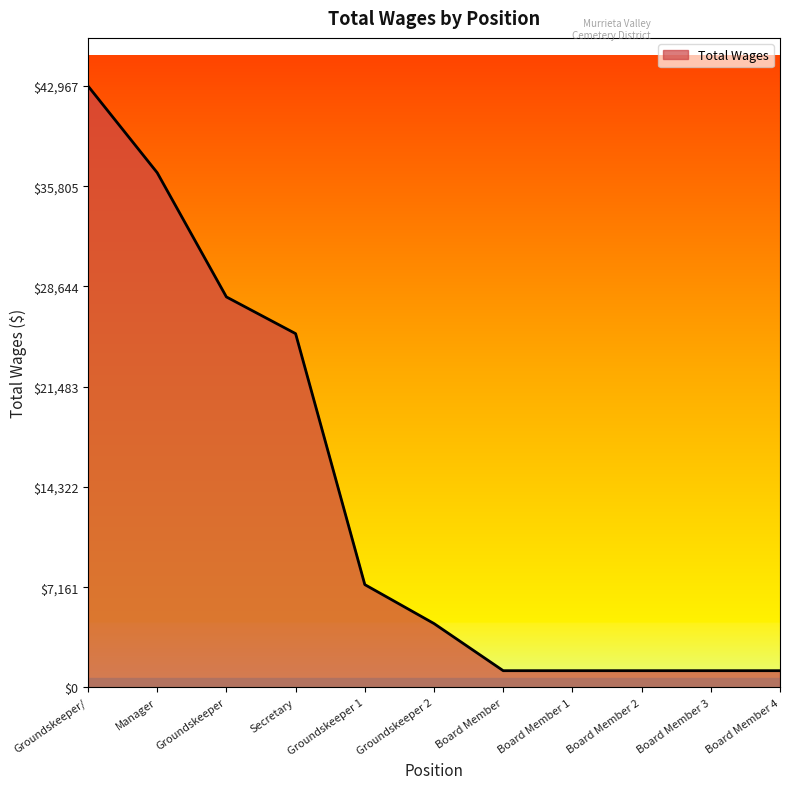

True or false: the data shows 34758 at Secretary.

False